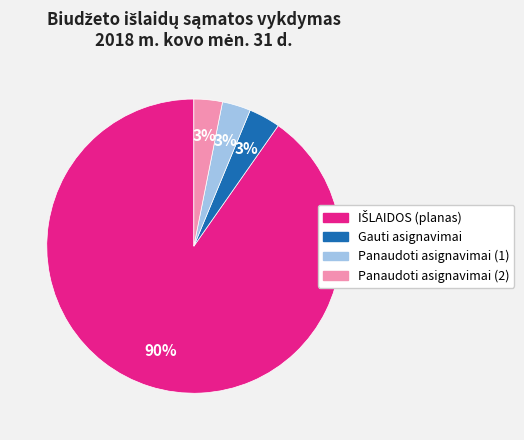

Do Panaudoti asignavimai (1) and Panaudoti asignavimai (2) together represent more than half of the pie?

No